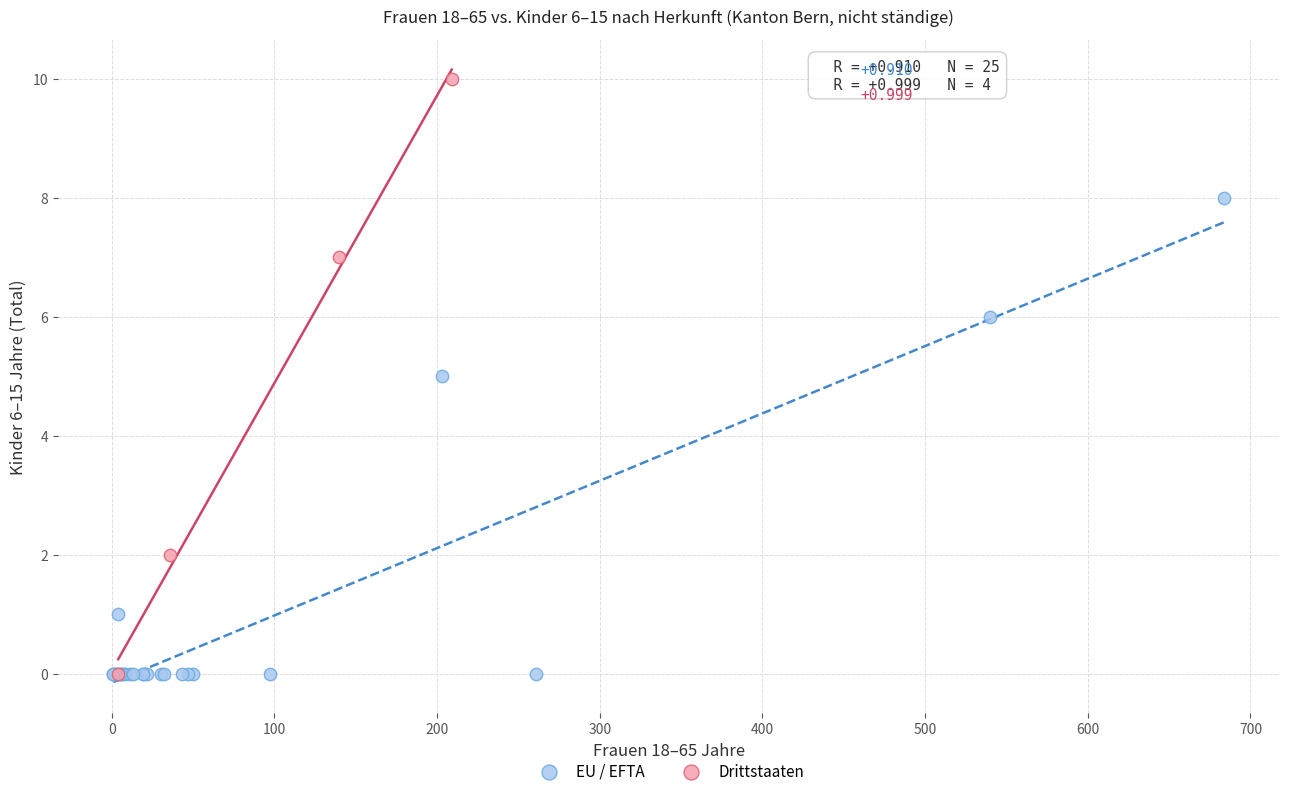

Which series has the largest Y range (max minus min)?

Drittstaaten